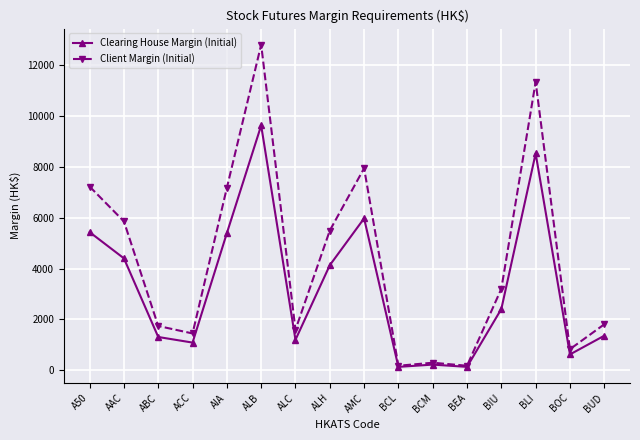

How many lines are shown in the chart?

2